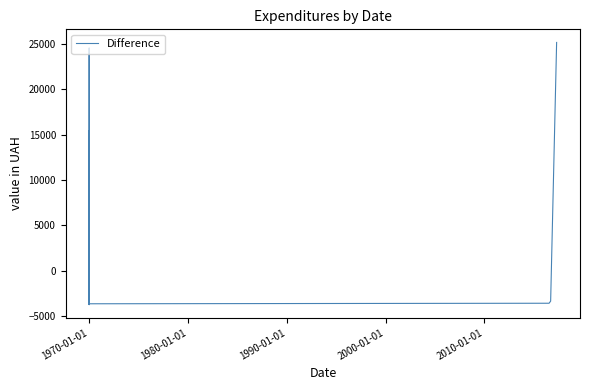

The chart shows a value of -3426.5 at 1970-01-01. True or false?

True